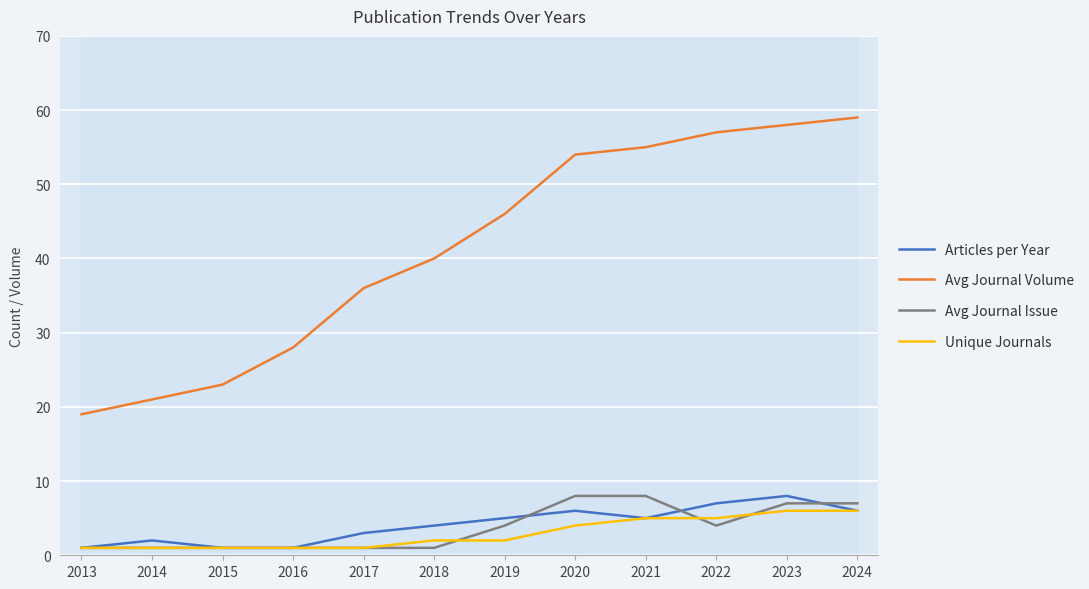

What is the minimum value for Avg Journal Issue?

1